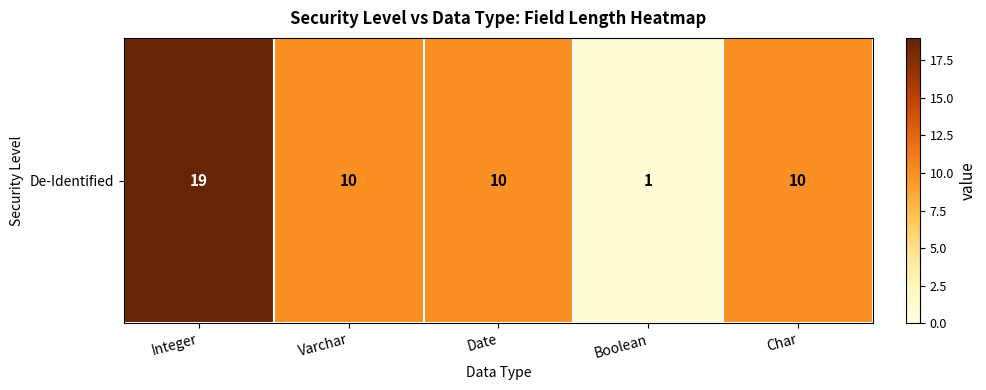

True or false: the data shows 1 at Boolean.

True